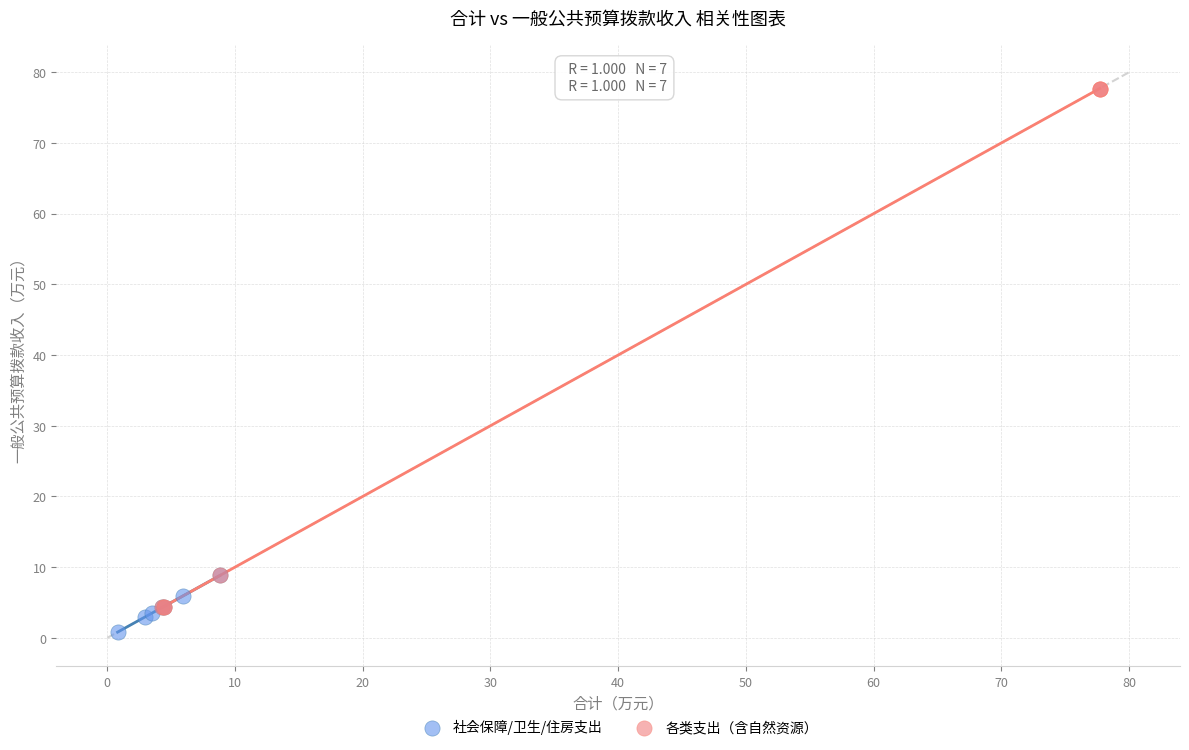

Which series has the widest spread of Y values?

各类支出（含自然资源）